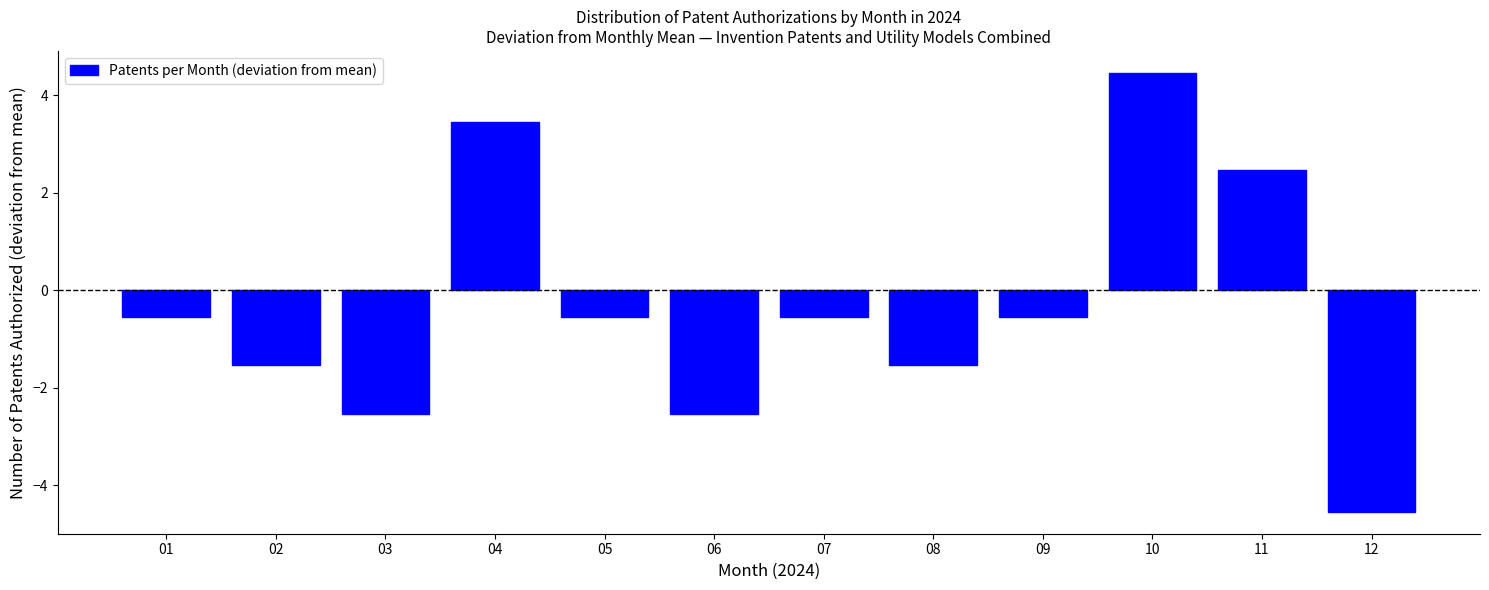

Reading left to right, transcribe all the data shown in this chart.

-0.5	-1.5	-2.5	3.5	-0.5	-2.5	-0.5	-1.5	-0.5	4.5	2.5	-4.5